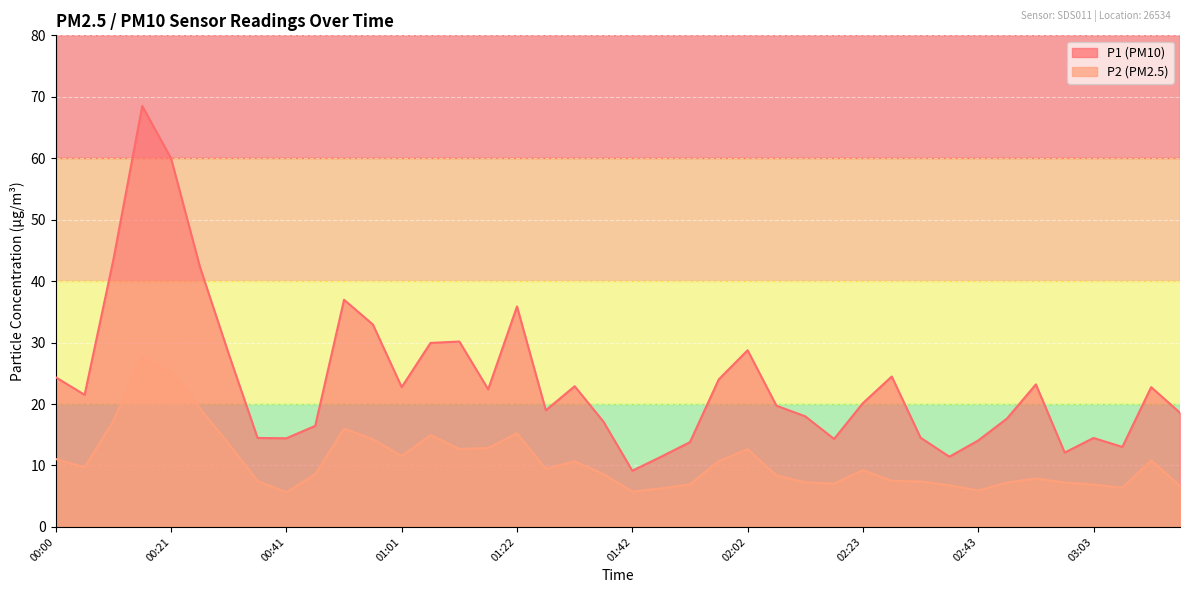

What is the maximum value shown in the chart?

68.5